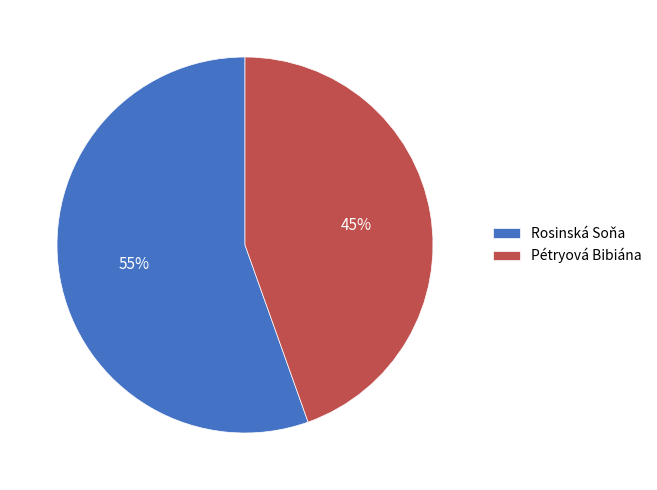

Do Rosinská Soňa and Pétryová Bibiána together represent more than half of the pie?

Yes